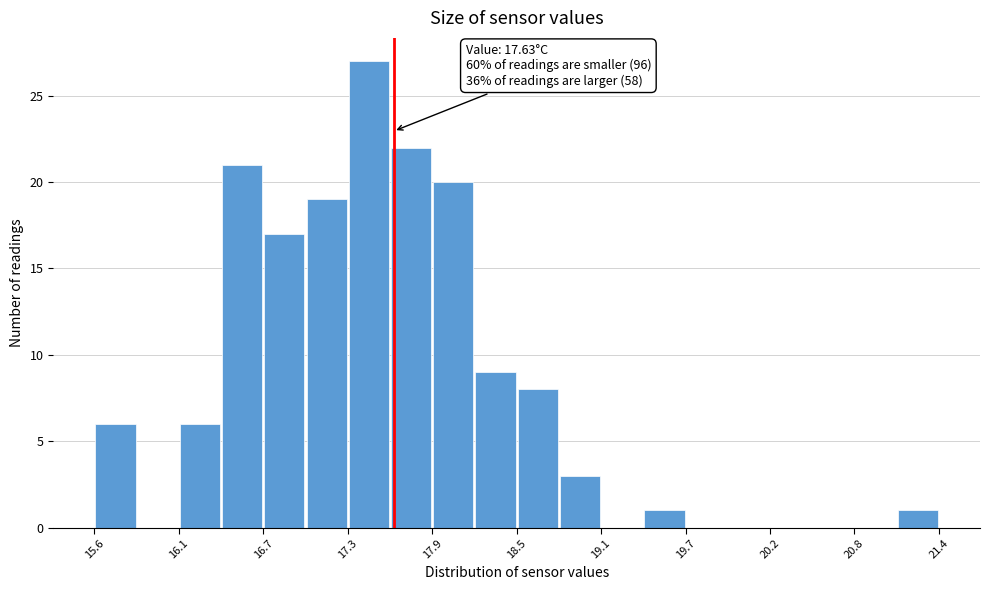

Read against the x-axis, roughly where is the centre of the tallest bar?

17.5